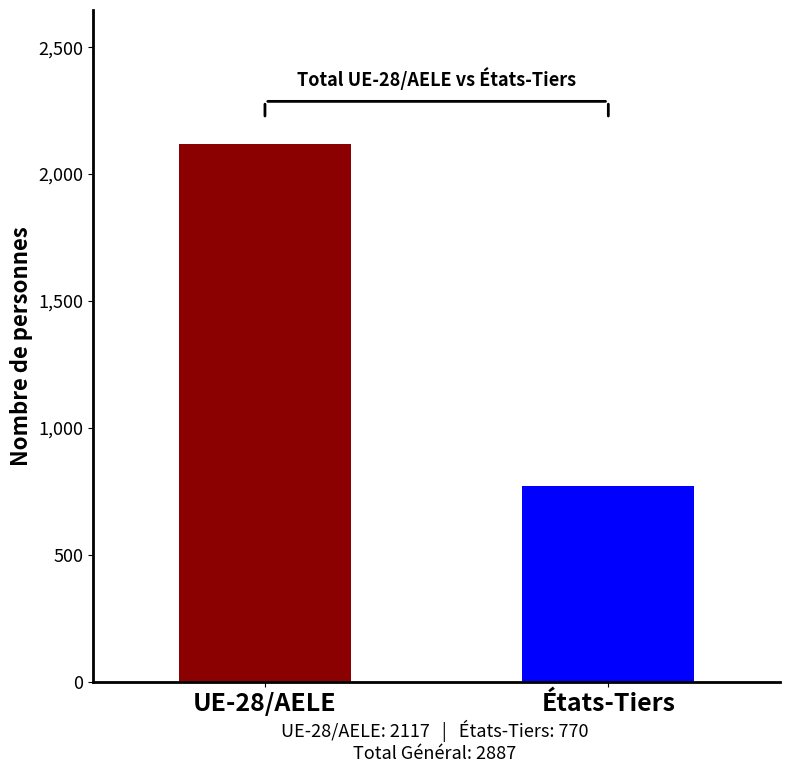

How many groups of bars are there?

1